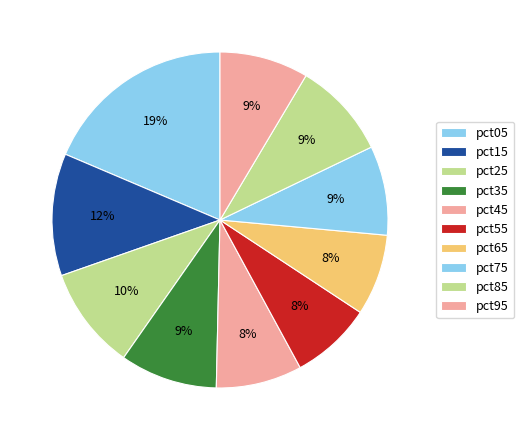

True or false: pct55 accounts for 1% of the total.

False